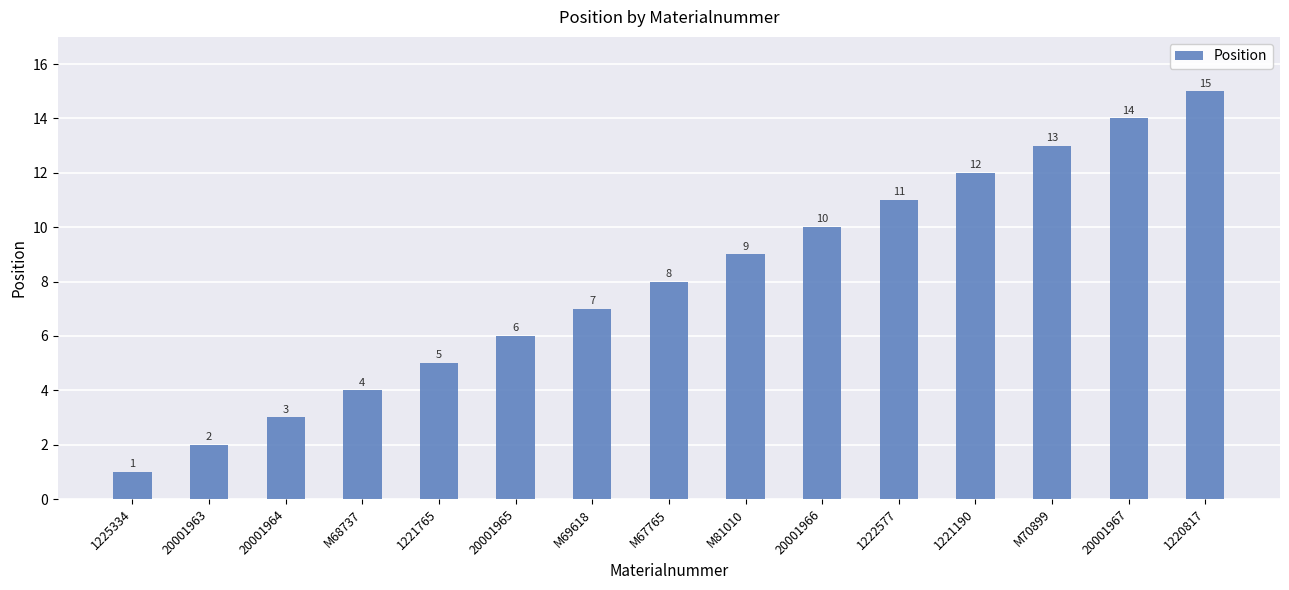

True or false: the data shows 8 at M67765.

True